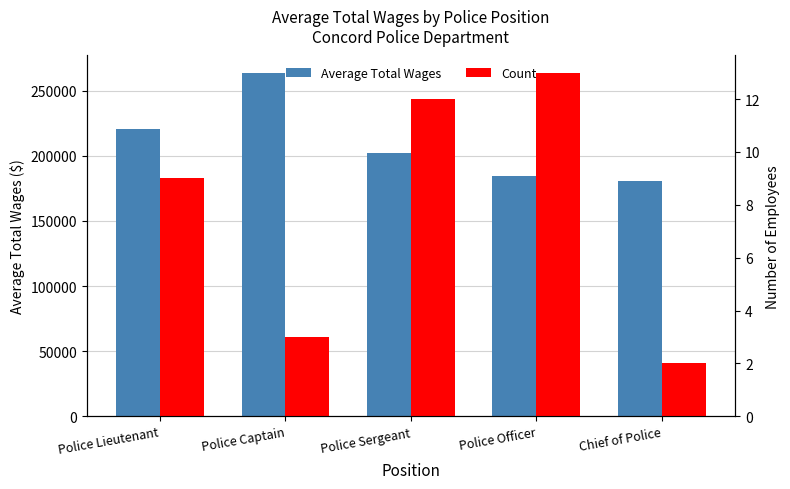

Where is Count nearest to the value 7?

Police Lieutenant